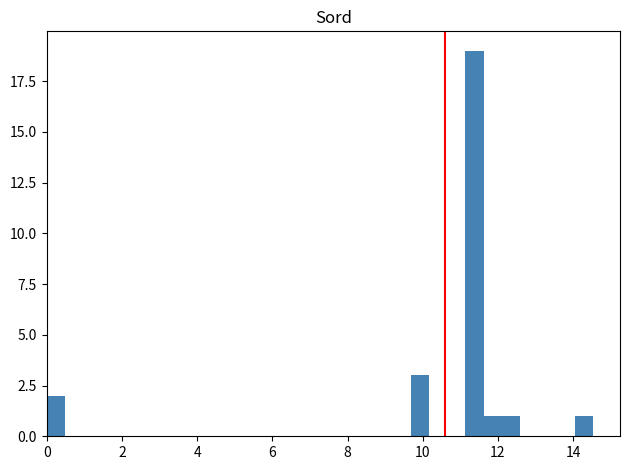

Read against the x-axis, roughly where is the centre of the tallest bar?

11.4